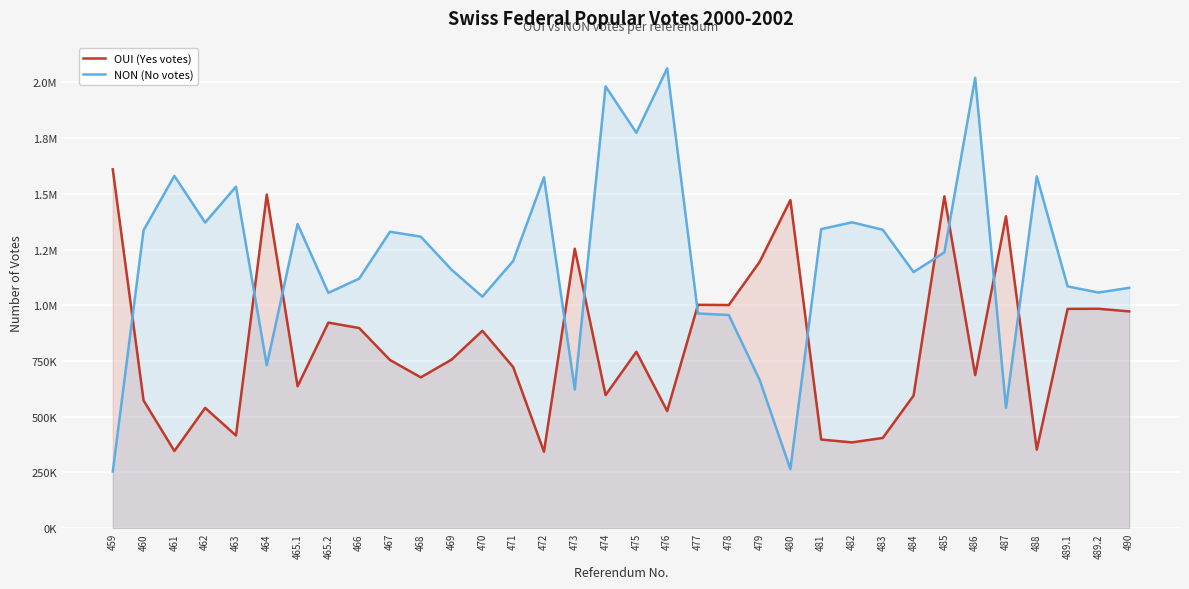

How many times do OUI (Yes votes) and NON (No votes) cross each other?

11